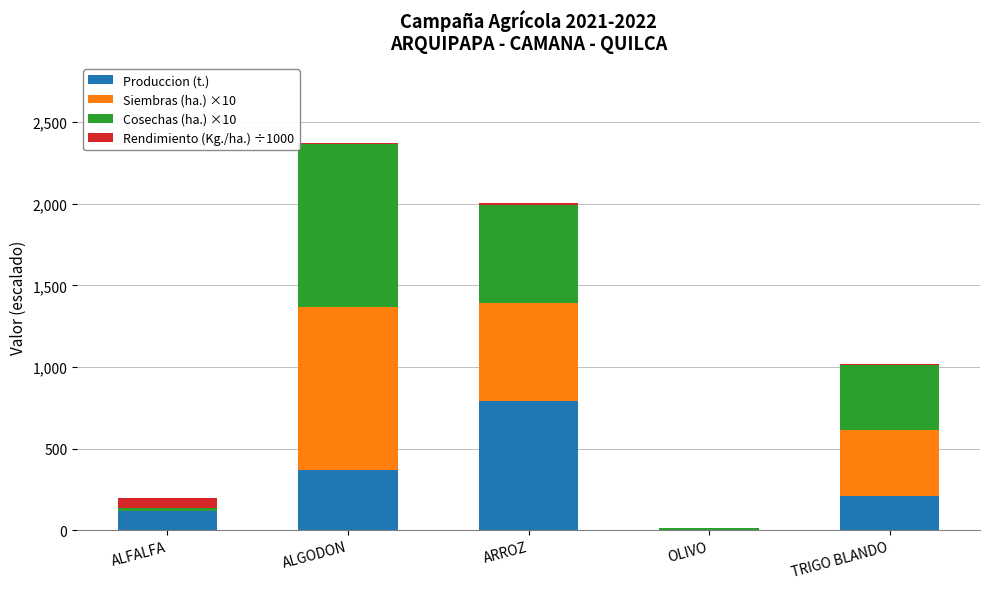

Where does the Produccion (t.) series first go above 212?

ALGODON